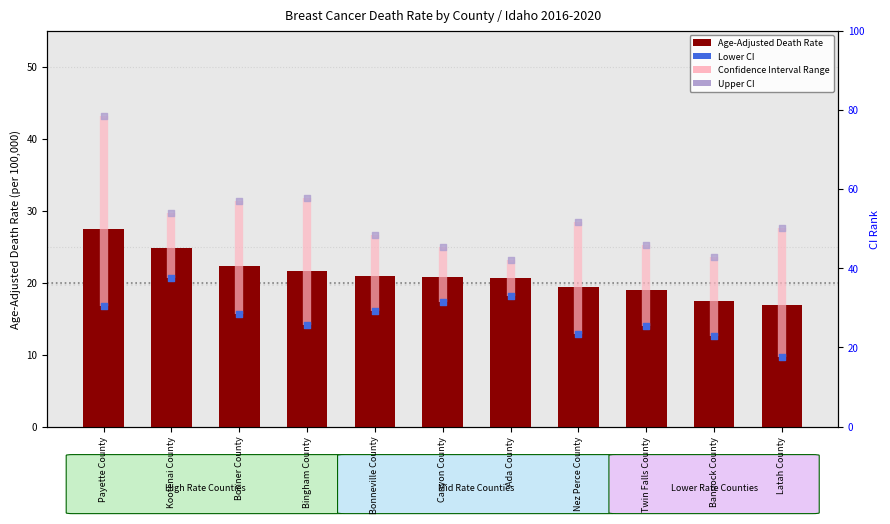

What is the total value across all series at Bonneville County?

63.6